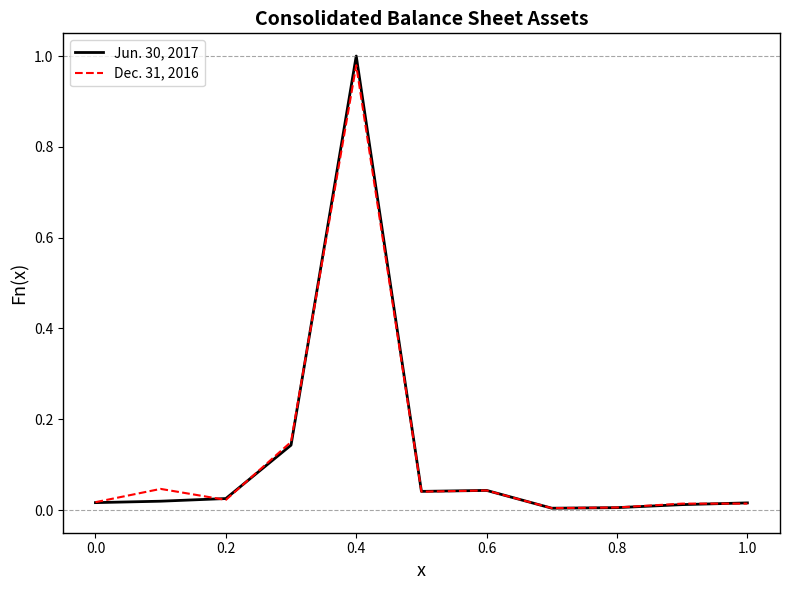

Which series has the largest range (max minus min)?

Jun. 30, 2017